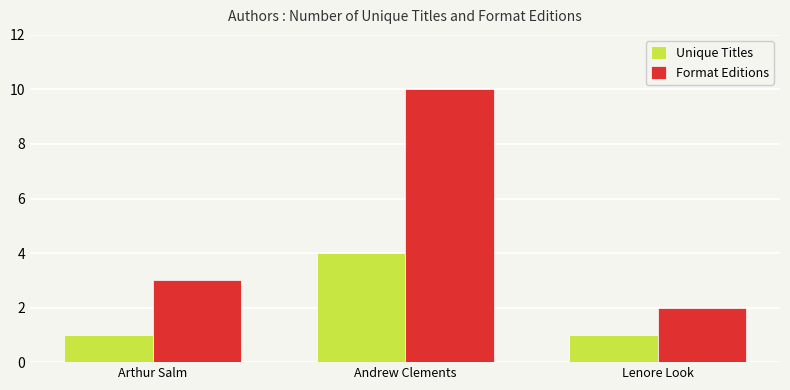

List the series in order of their peak value, lowest first.

Unique Titles, Format Editions